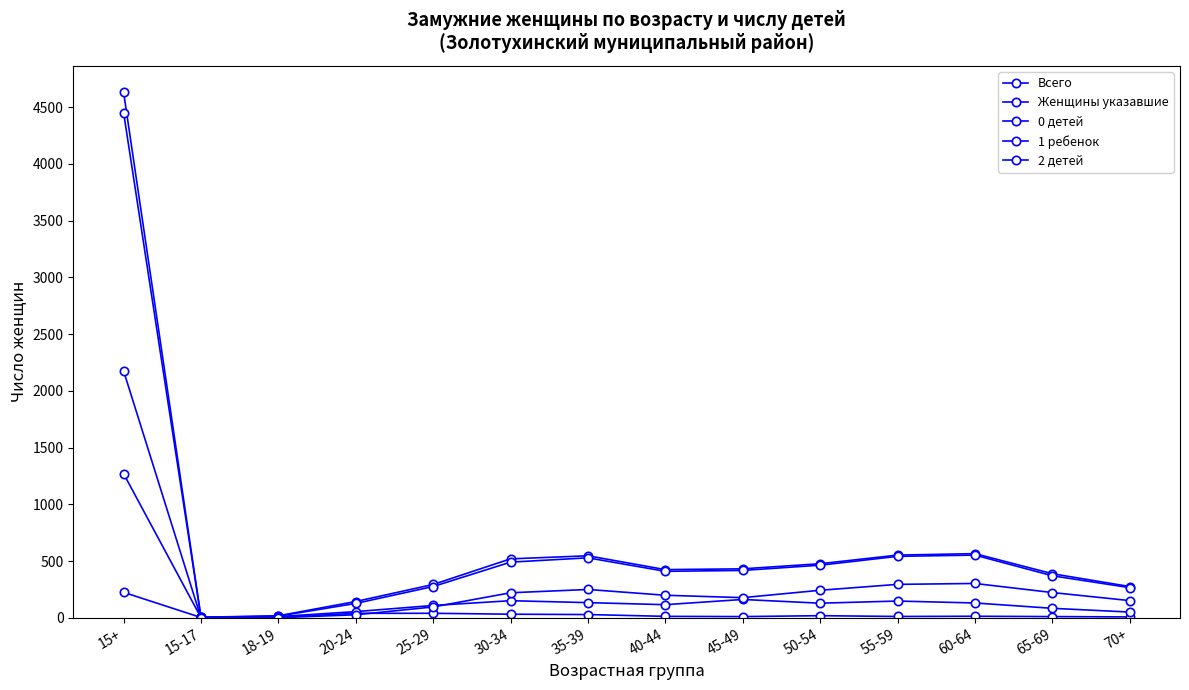

The 1 ребенок series shows 83 at 65-69. True or false?

True